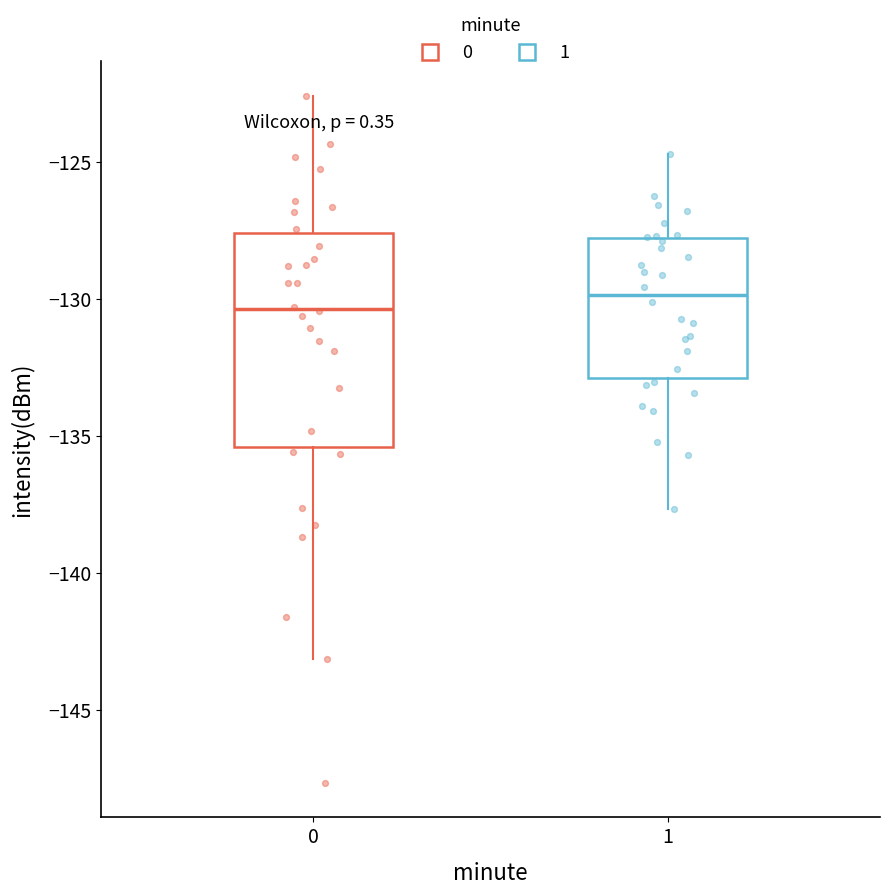

Reading left to right, read every box against the y-axis: the position of its median line, the range the box covers, and the ends of its whiskers. The values are not printed on the chart, so give them approximately, as read against the axis.

0: median -130.5, box -135.5 to -127.5, whiskers -143.0 to -122.5
1: median -130.0, box -133.0 to -128.0, whiskers -137.5 to -124.5